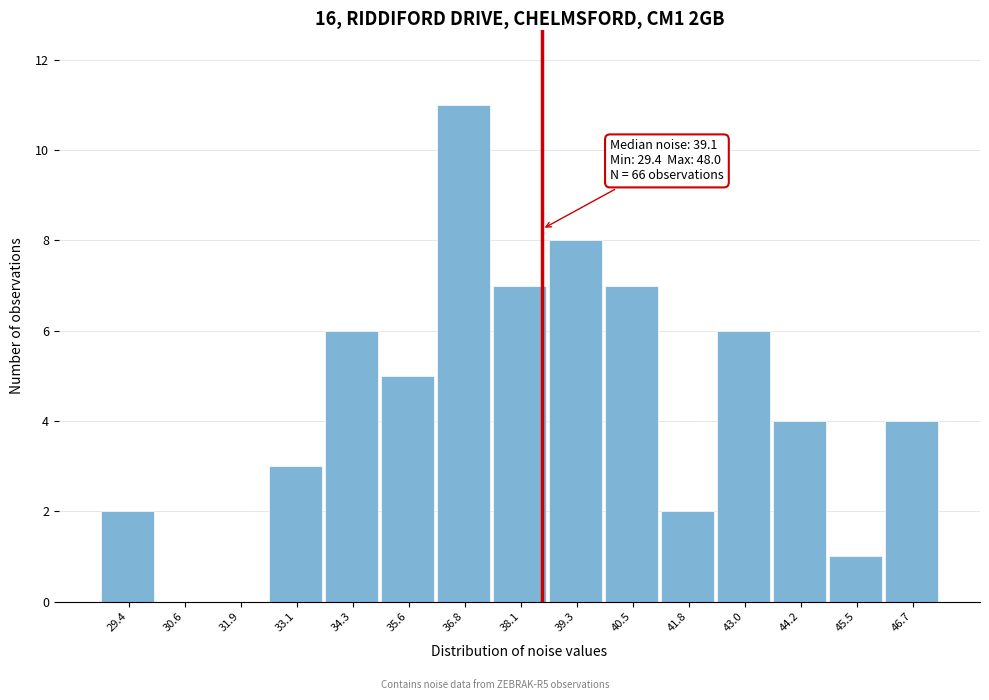

Reading left to right, transcribe all the data shown in this chart.

29.4=2	30.6=0	31.9=0	33.1=3	34.3=6	35.6=5	36.8=11	38.1=7	39.3=8	40.5=7	41.8=2	43.0=6	44.2=4	45.5=1	46.7=4